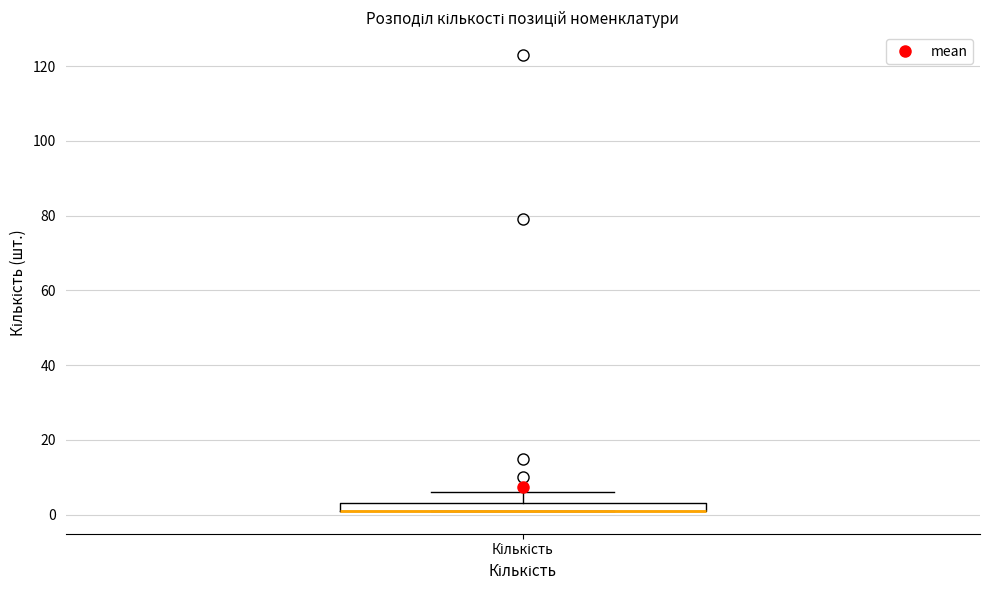

Where is the upper edge of the box for Кількість on the y-axis? The values are not printed on the chart, so give them approximately, as read against the axis.

4